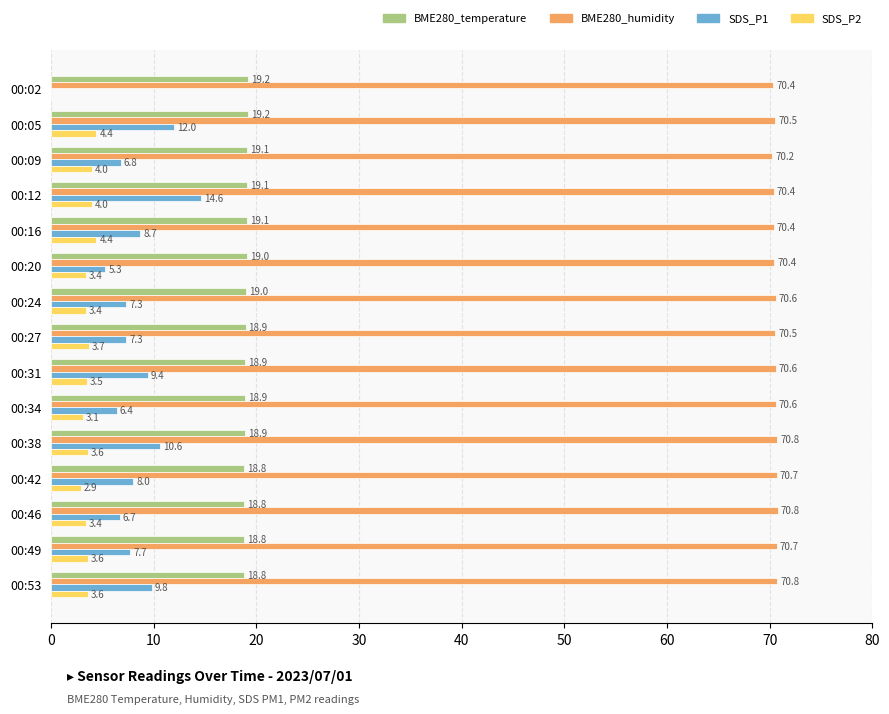

At which category is the sum across all series the highest?

00:12